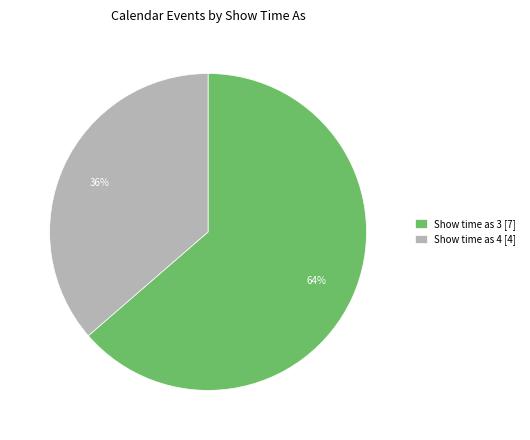

True or false: Show time as 3 [7] accounts for 54% of the total.

False